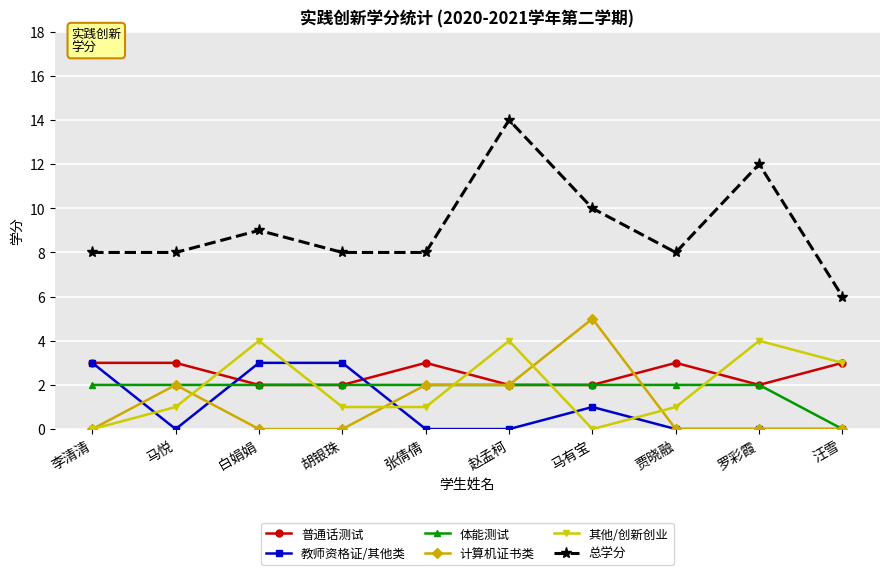

Which label corresponds to the largest value in the chart?

赵孟柯